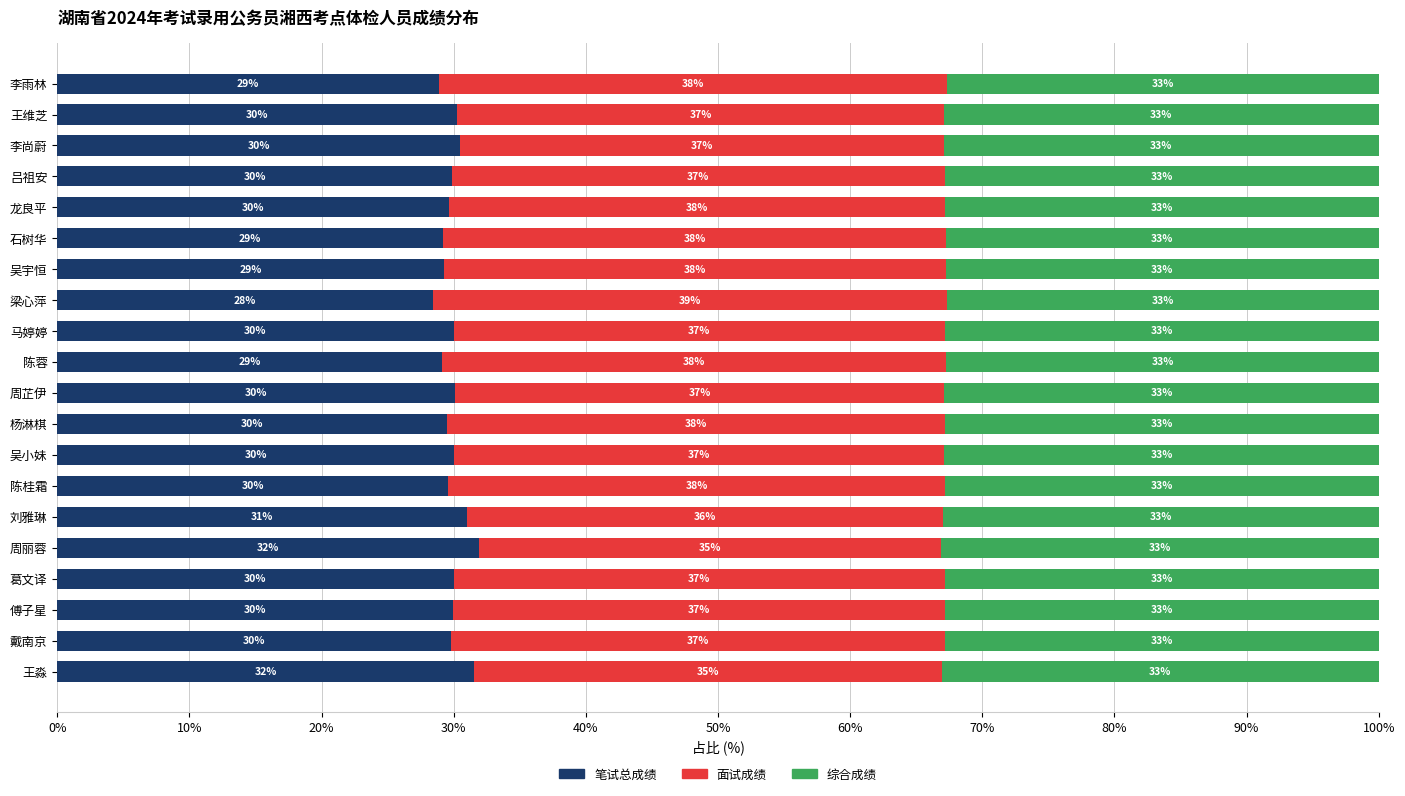

What is the total value across all series at 李雨林?

100.0